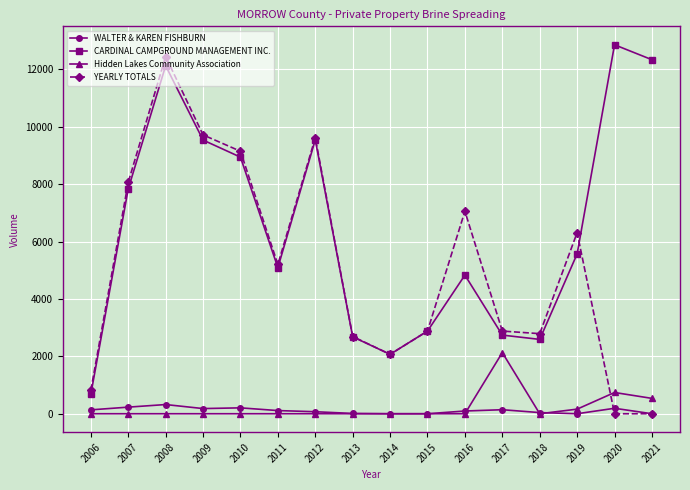

True or false: Hidden Lakes Community Association has a value of 1371 at 2010.

False